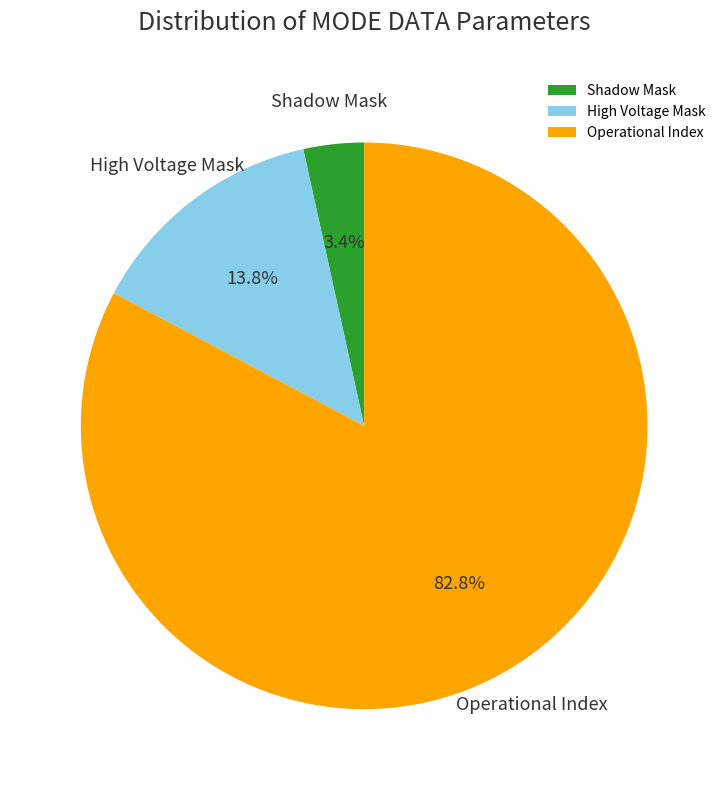

Count the number of slices in the pie.

3